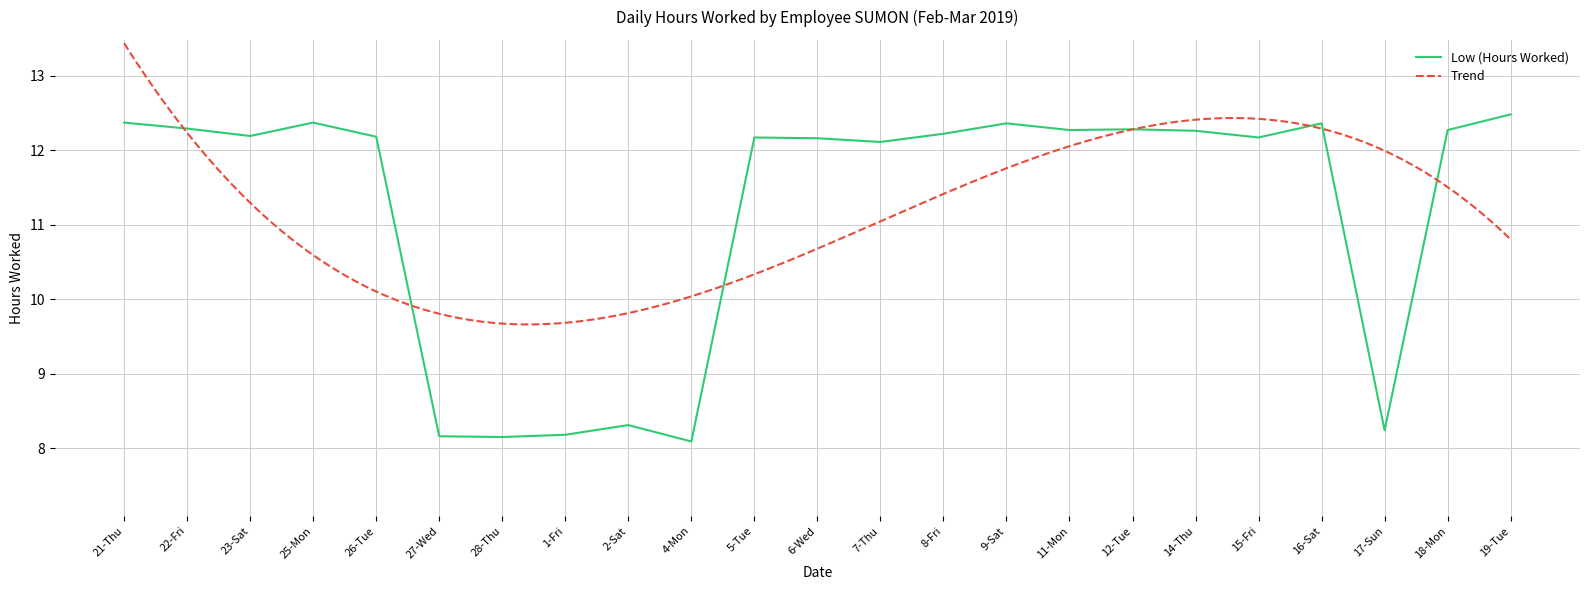

Reading left to right, list all the values displayed in this chart.

12.4	12.3	12.2	12.4	12.2	8.2	8.2	8.2	8.3	8.1	12.2	12.2	12.1	12.2	12.4	12.3	12.3	12.3	12.2	12.4	8.2	12.3	12.5